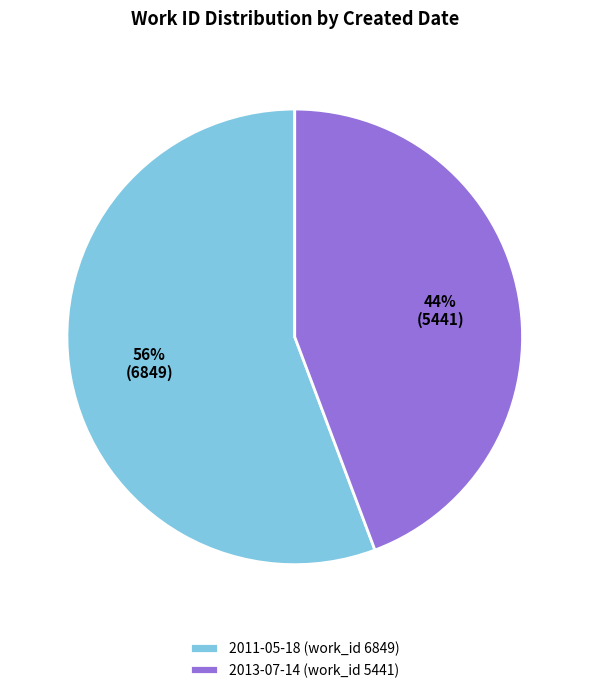

How many slices are in this pie chart?

2